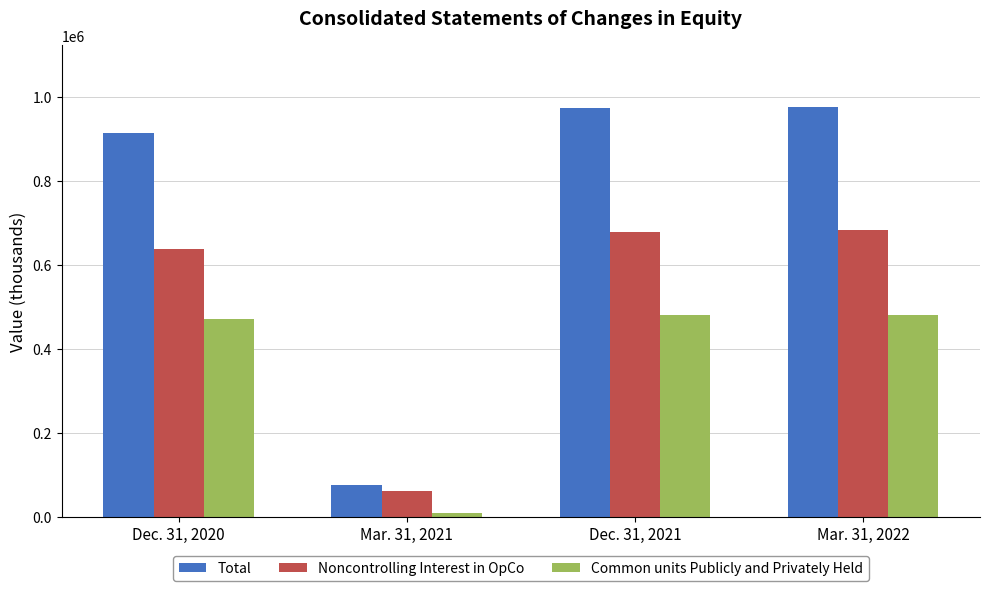

At which label is Common units Publicly and Privately Held closest to 245432?

Dec. 31, 2020